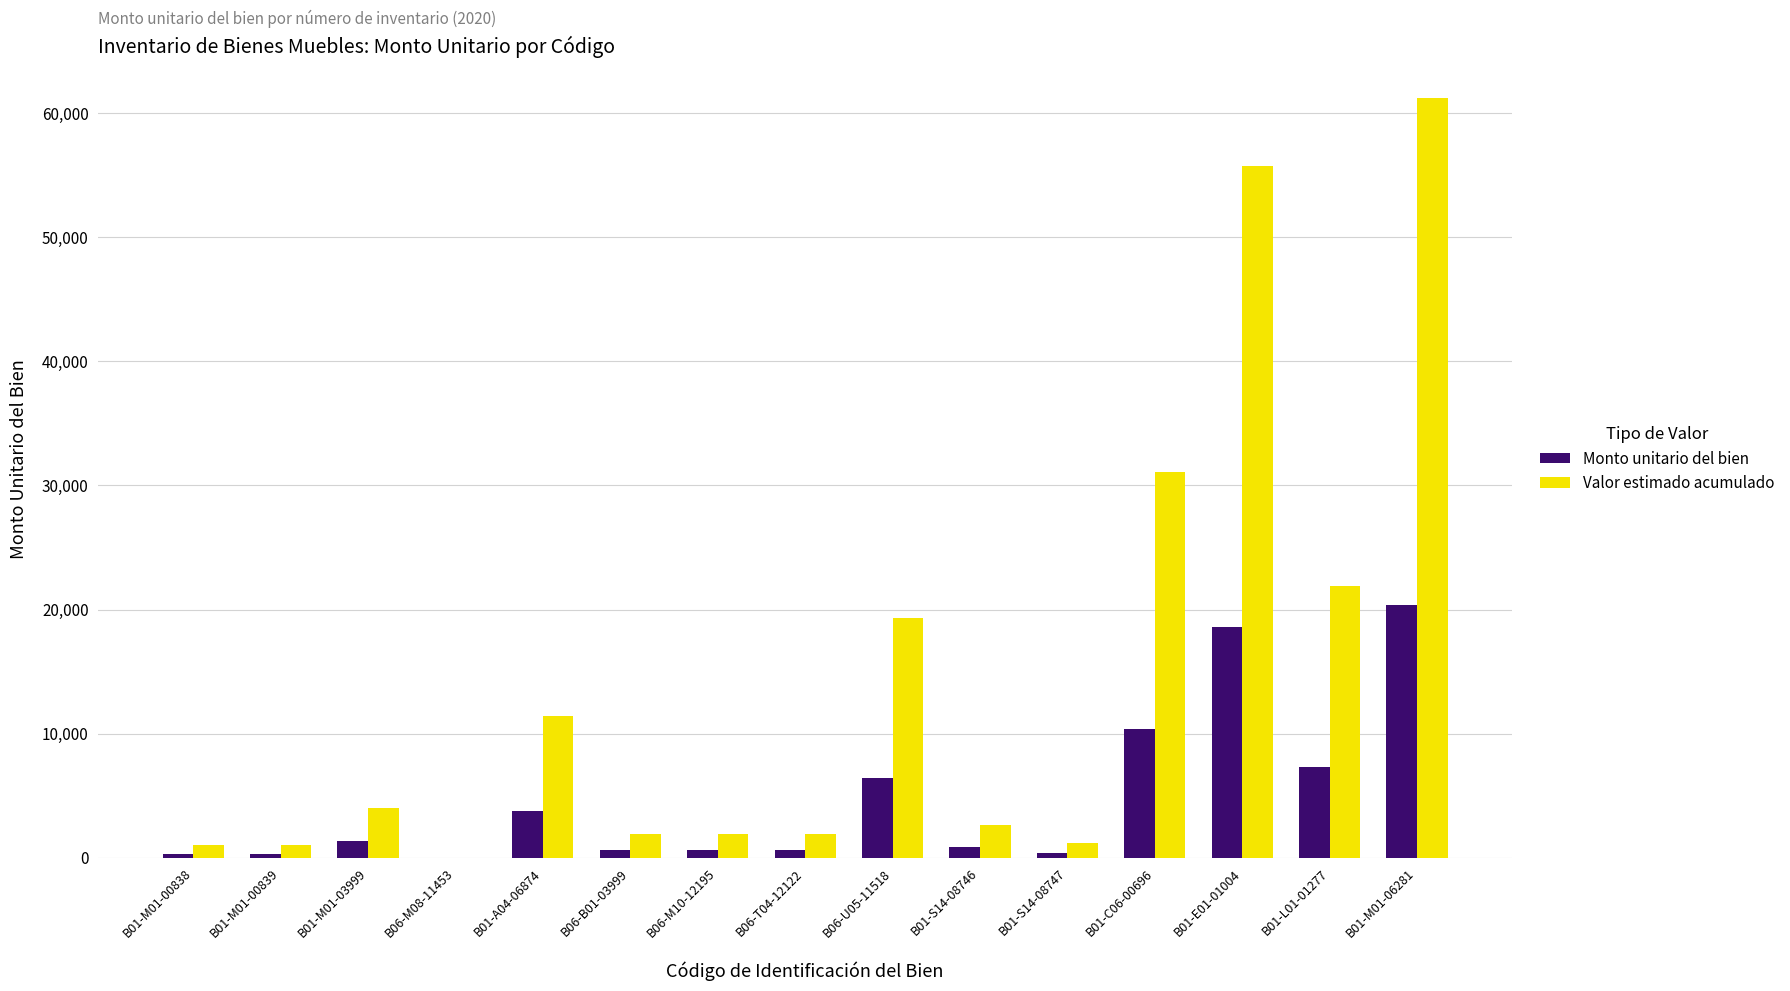

What is the maximum value for Monto unitario del bien?

20403.2